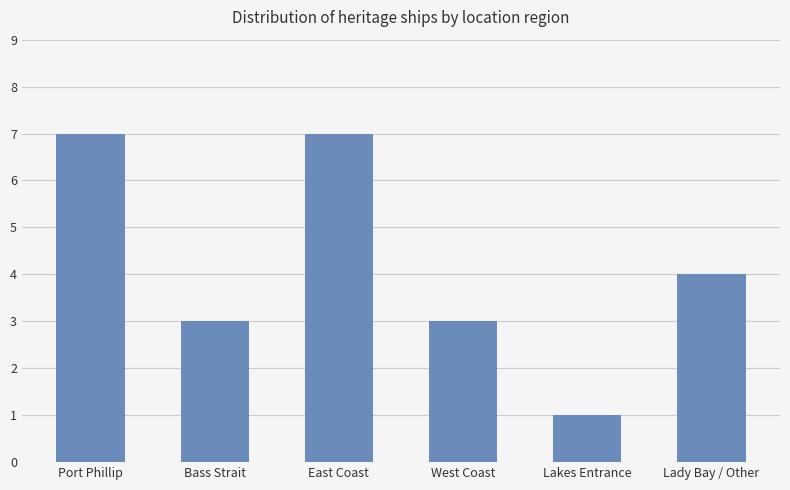

What is the sum of the values at Bass Strait and Lakes Entrance?

4